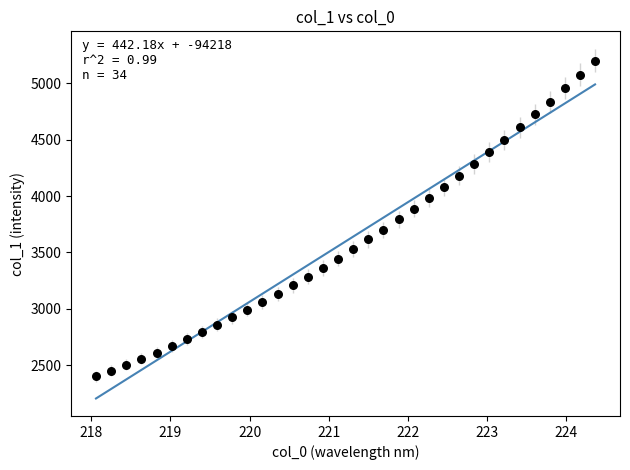

What is the range of Y values (max minus min)?

2801.3